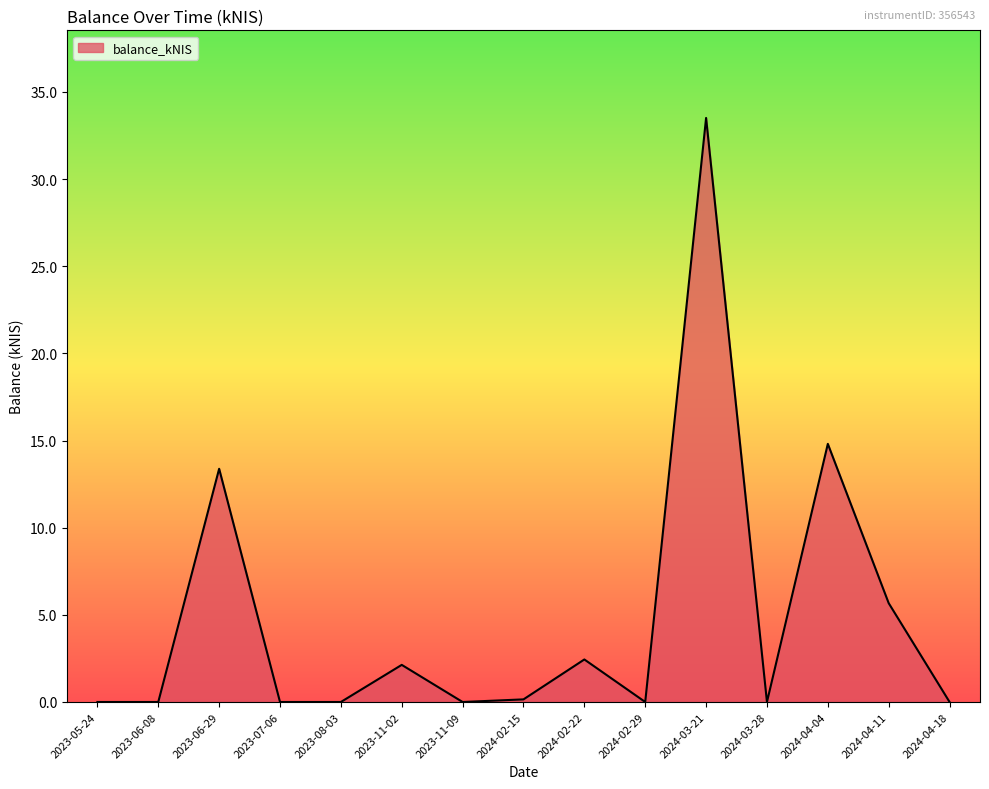

What is the difference between the values at 2024-03-21 and 2023-06-29?

20.1